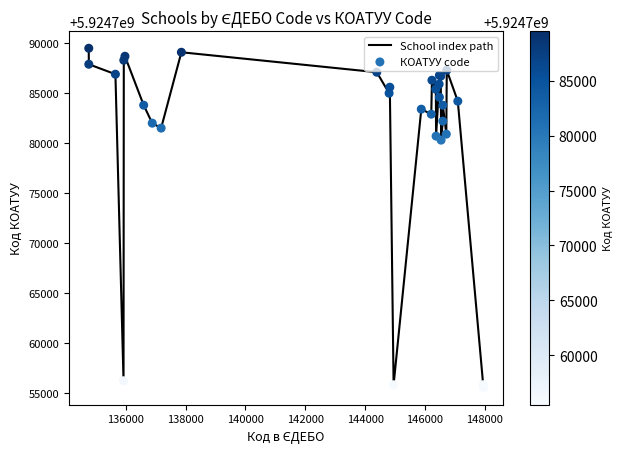

What is the smallest value displayed?

5924755500